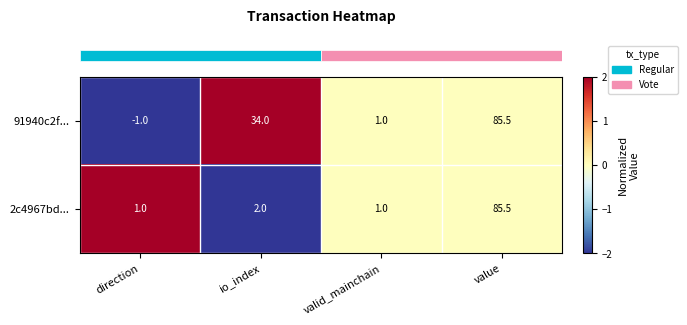

Count the number of data series in this chart.

2